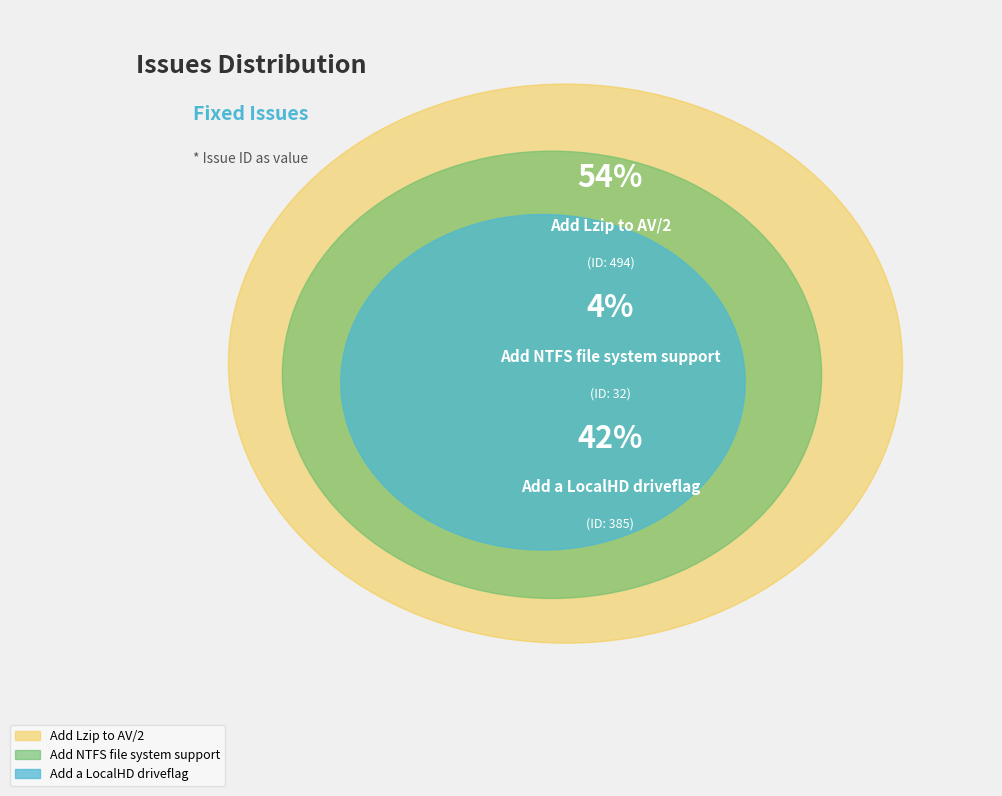

Is it true that Add Lzip to AV/2 is 54% of the pie?

True